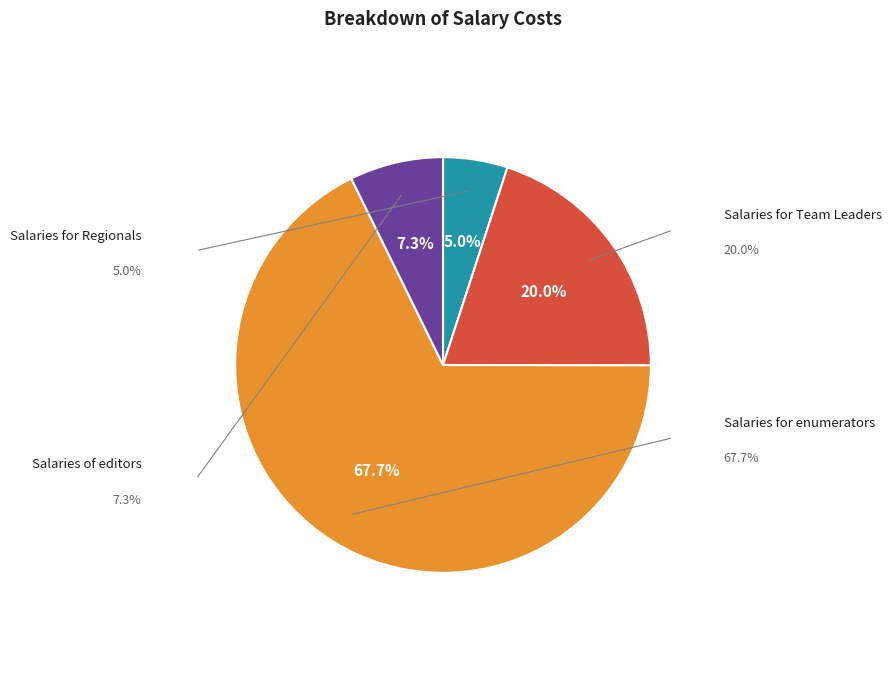

What is the change in value from Salaries for Regionals to Salaries for enumerators?

+179456488